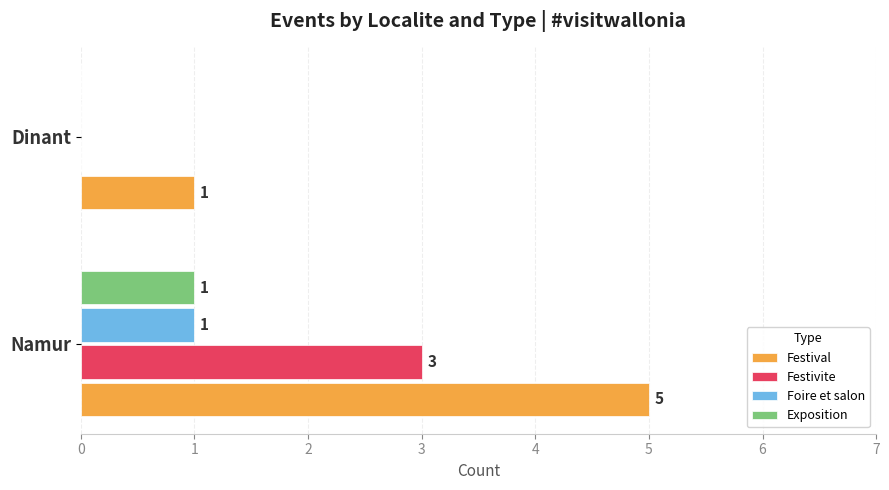

Which series has the largest total across all categories?

Festival